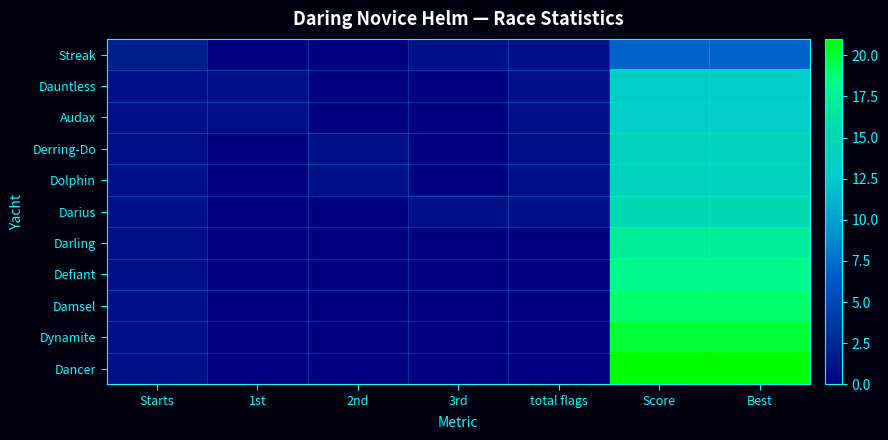

Which series has the widest spread of values?

Dancer